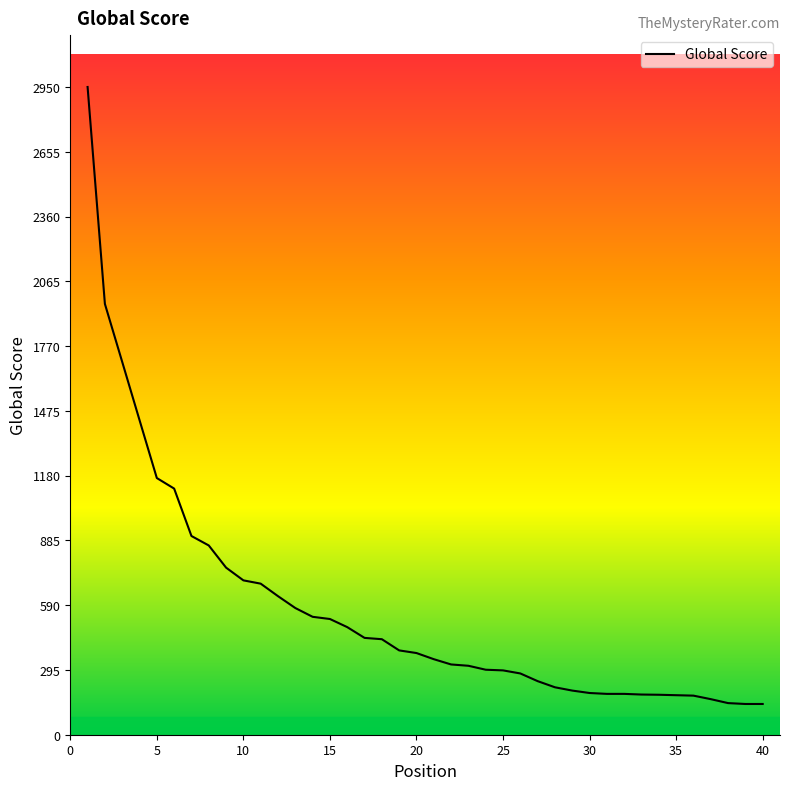

How many lines are shown in the chart?

1